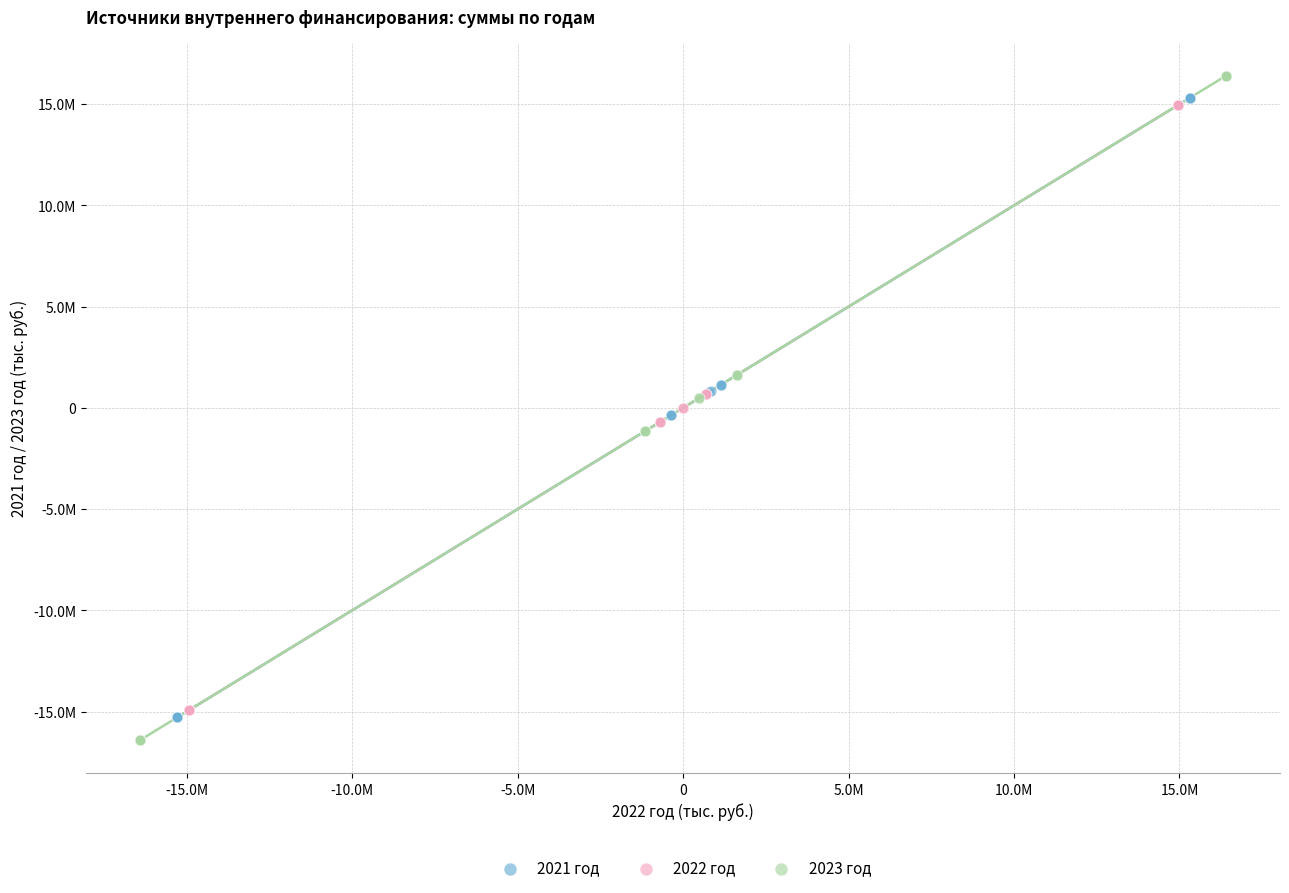

What are all the series names shown in the legend?

2021 год, 2022 год, 2023 год